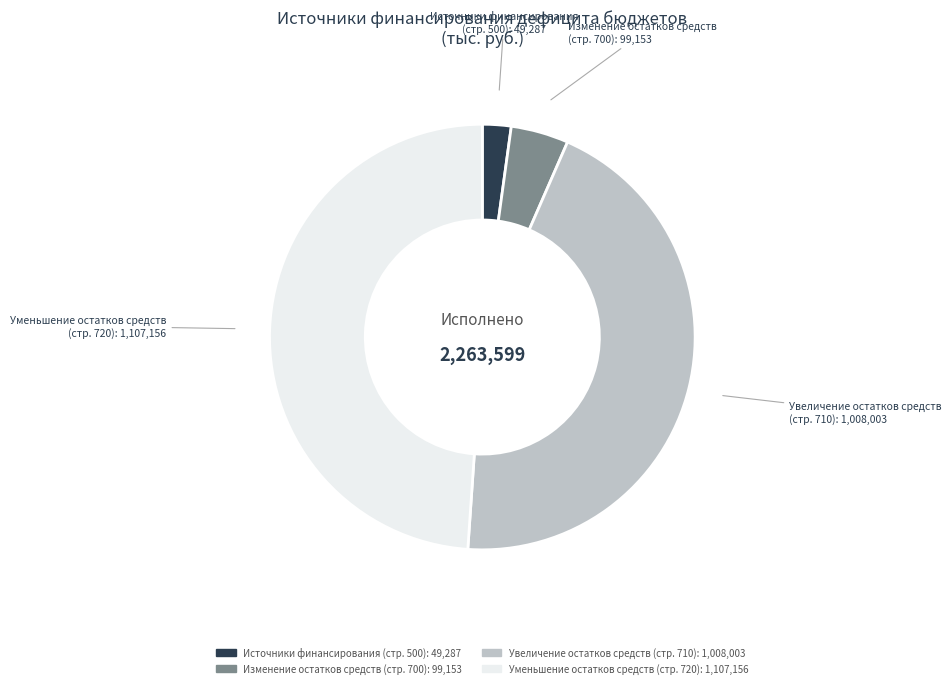

Does any single category account for the majority?

No